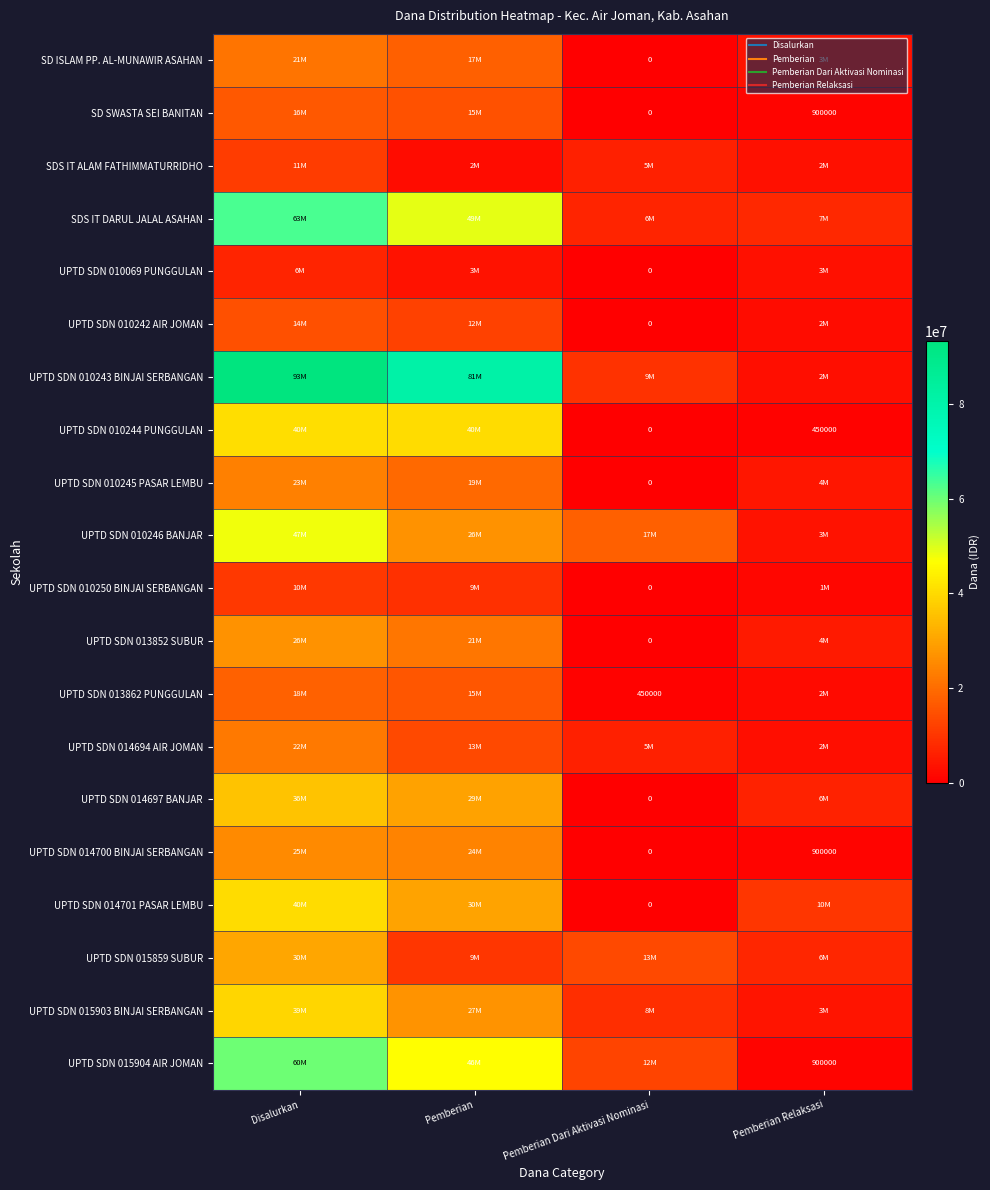

The UPTD SDN 015859 SUBUR series shows 6975000 at Pemberian Relaksasi. True or false?

True